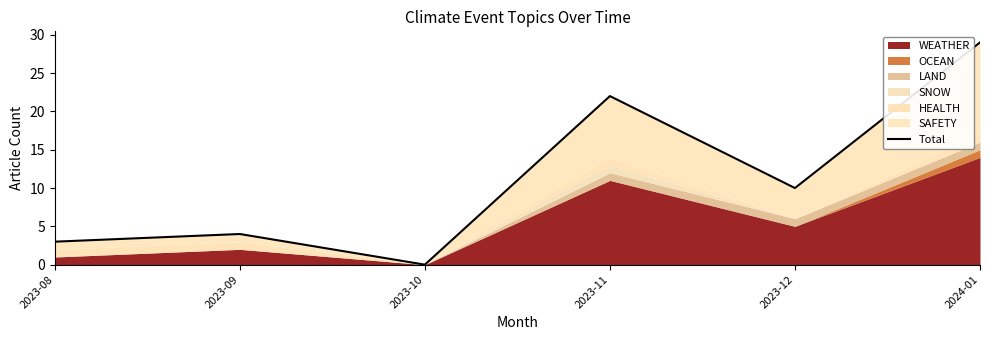

What is the difference between the values at 2023-11 and 2023-09?

18